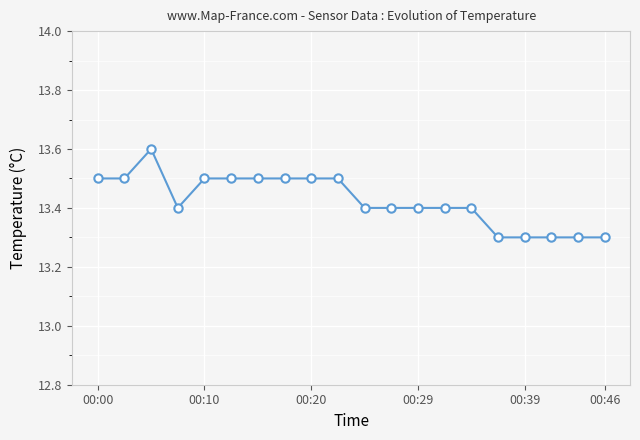

Count the values in the range 13 to 14.

20